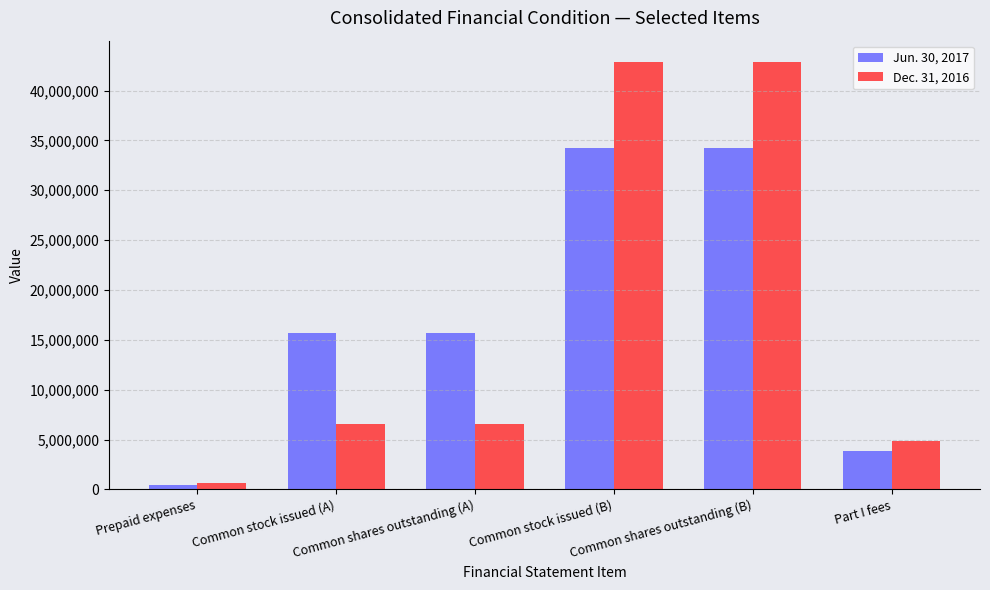

Count the number of categories in the chart.

6